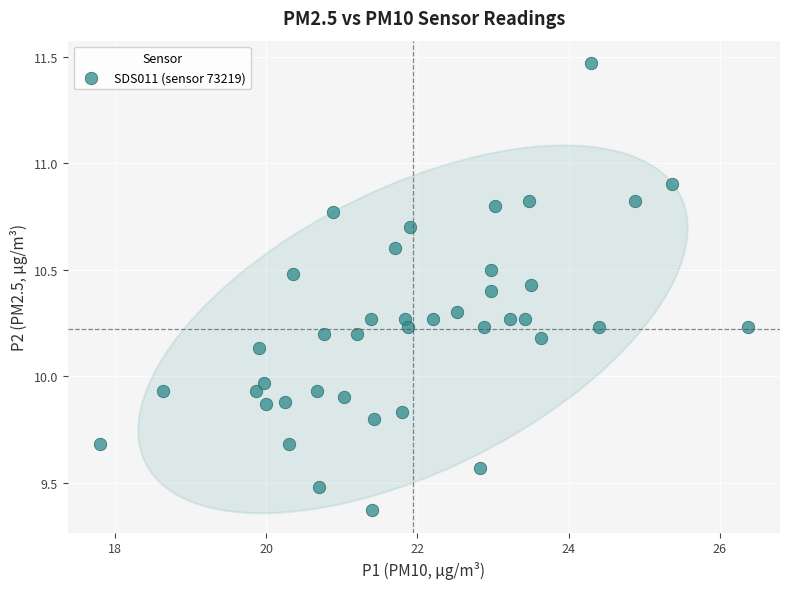

What is the range of Y values (max minus min)?

2.1